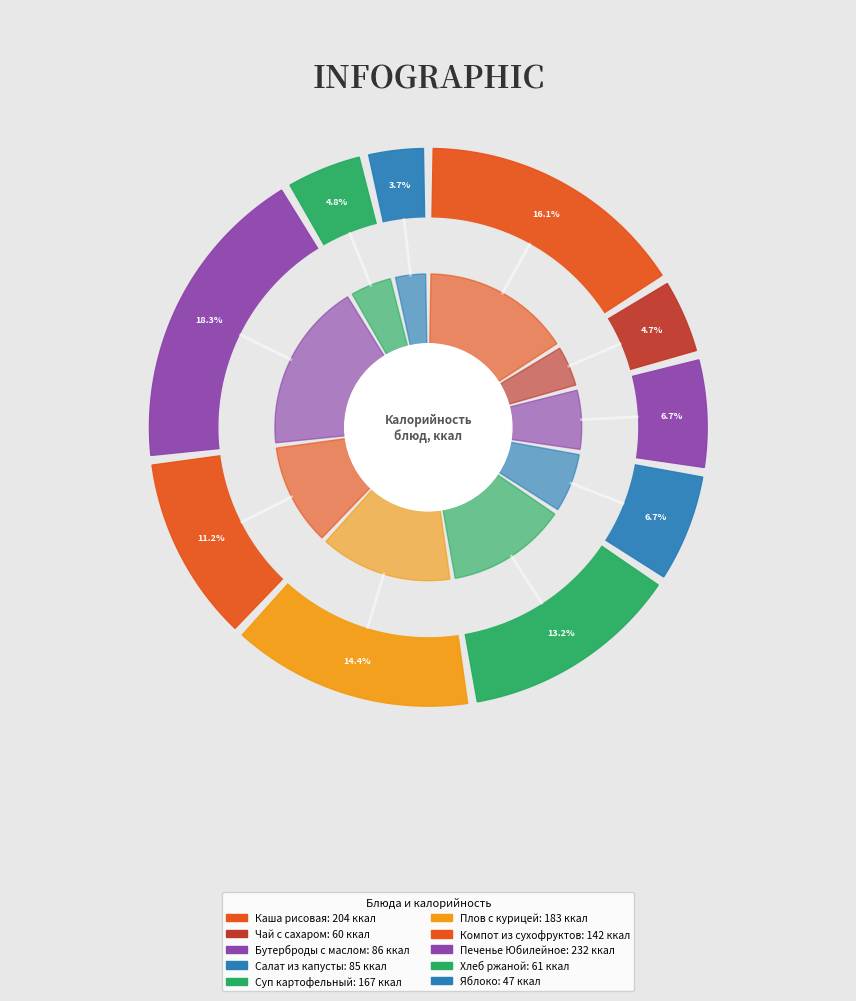

To the nearest percent, what is the combined percentage of каша вязкая рисовая с маслом сл and суп картофельный с бобовыми изделиями?

29%